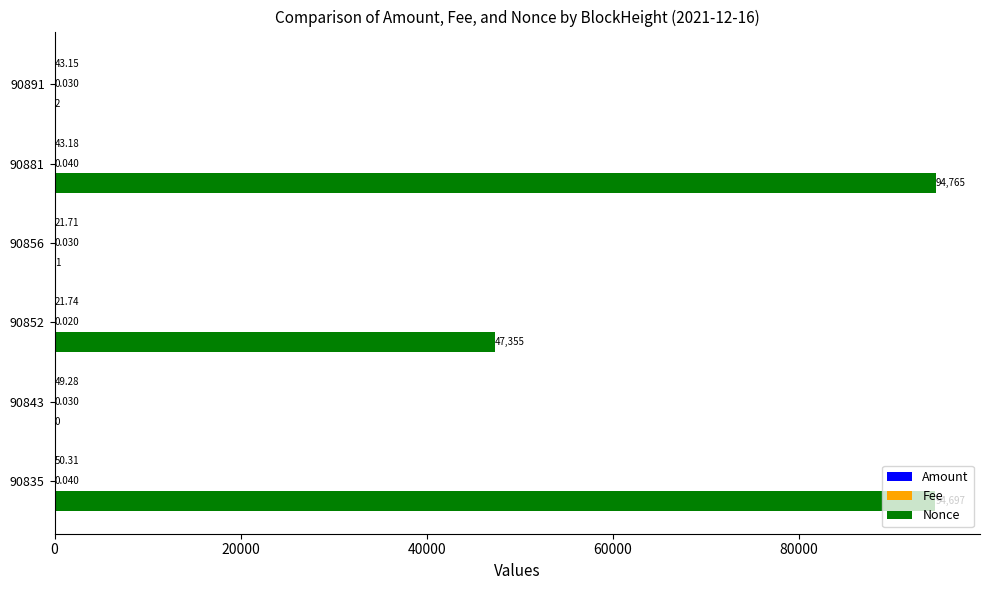

Which series changed the most between 90835 and 90881?

Nonce